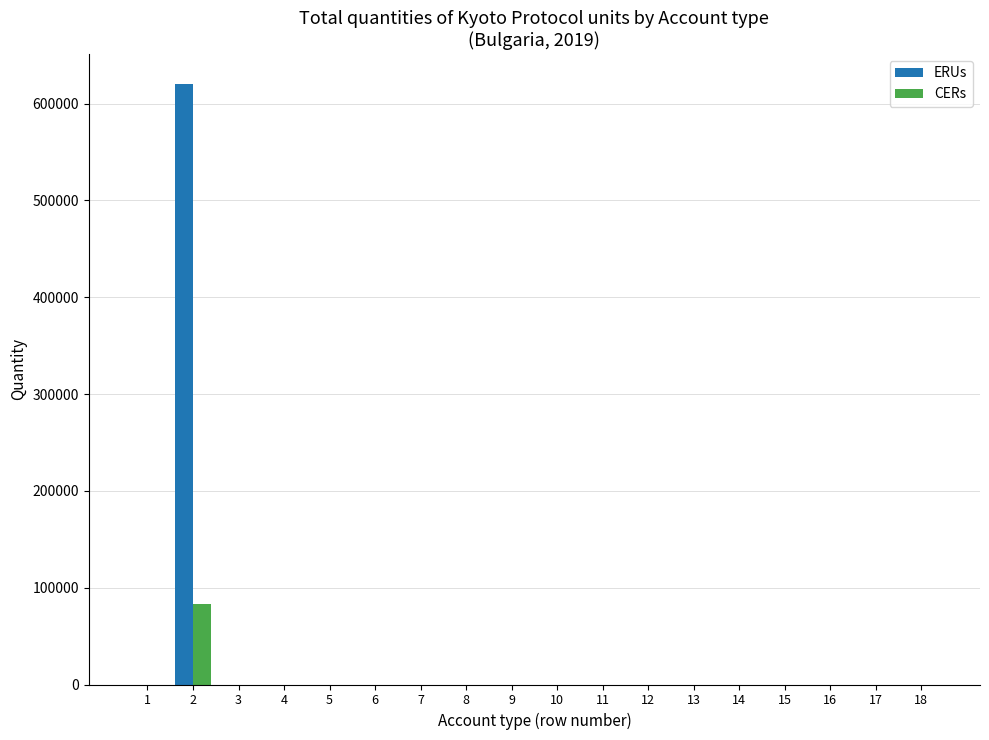

How many values in the ERUs series exceed 0?

1